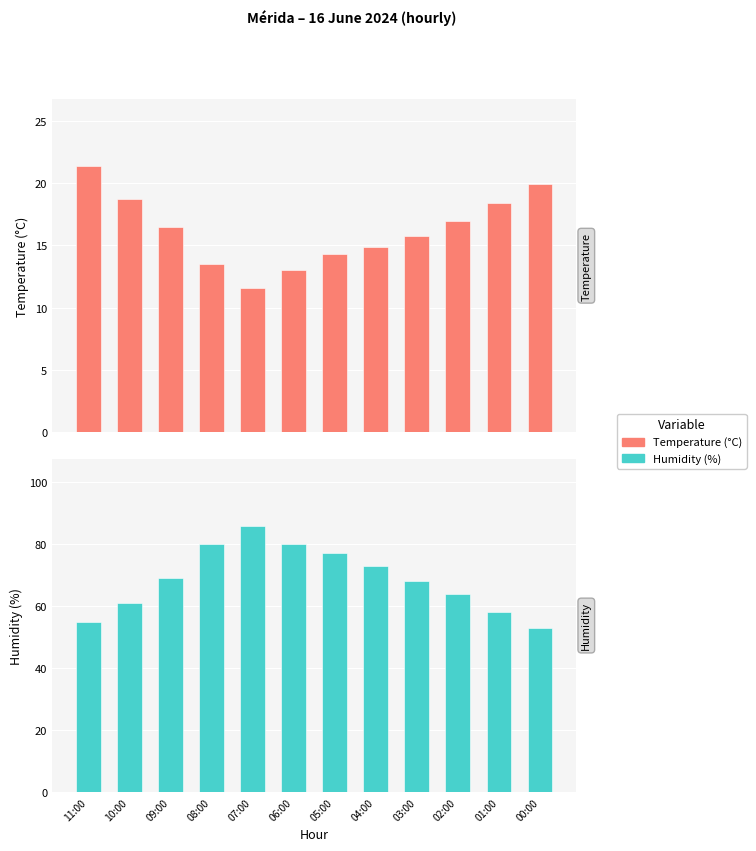

Which series changed the most between 10:00 and 00:00?

Humidity (%)